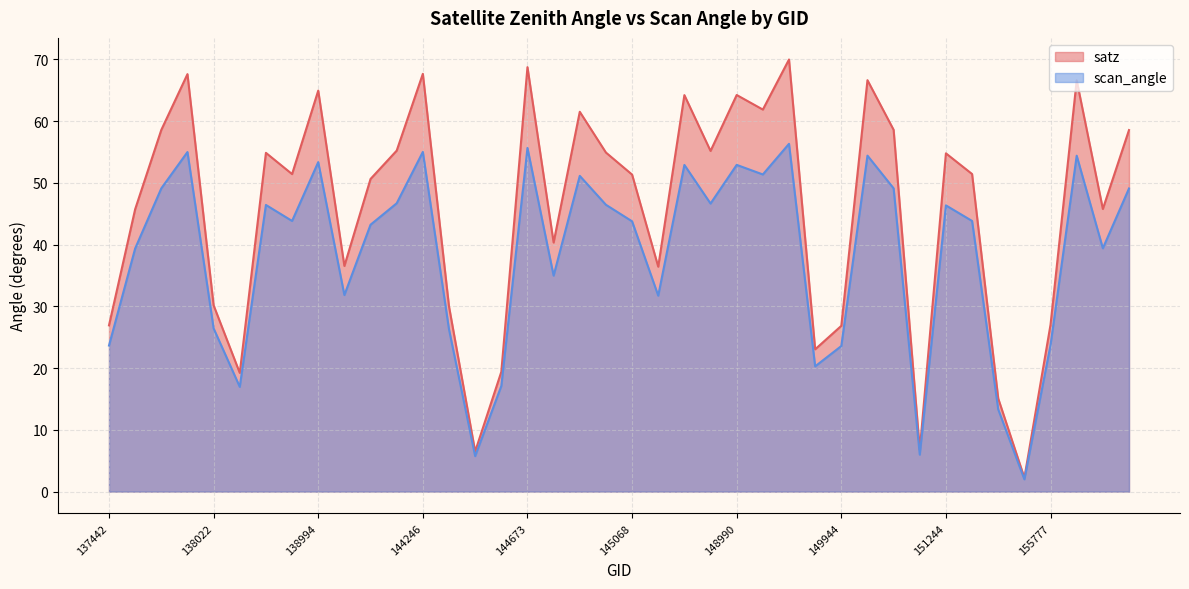

Reading left to right, transcribe all the data shown in this chart.

satz: 137442=26.9	137631=45.7	137822=58.6	138010=67.6	138022=30.2	138408=19.2	138796=54.9	138809=51.4	138994=65.0	139009=36.5	139783=50.6	139797=55.2	144246=67.7	144263=30.0	144455=6.5	144659=19.4	144673=68.8	144859=40.3	144874=61.5	145054=54.9	145068=51.4	145266=36.4	145856=64.2	146044=55.2	148990=64.2	149370=61.9	149562=70.0	149576=23.1	149944=26.9	149958=66.6	150144=58.6	150700=6.8	151244=54.8	151257=51.4	154446=15.1	155595=2.2	155777=27.1	155789=66.6	155959=45.8	155971=58.6
scan_angle: 137442=23.7	137631=39.4	137822=49.1	138010=55.0	138022=26.4	138408=17.0	138796=46.4	138809=43.8	138994=53.4	139009=31.8	139783=43.2	139797=46.7	144246=55.0	144263=26.3	144455=5.8	144659=17.1	144673=55.7	144859=35.0	144874=51.1	145054=46.5	145068=43.8	145266=31.7	145856=52.9	146044=46.7	148990=52.9	149370=51.4	149562=56.3	149576=20.3	149944=23.6	149958=54.4	150144=49.1	150700=6.0	151244=46.4	151257=43.8	154446=13.3	155595=2.0	155777=23.8	155789=54.4	155959=39.4	155971=49.1